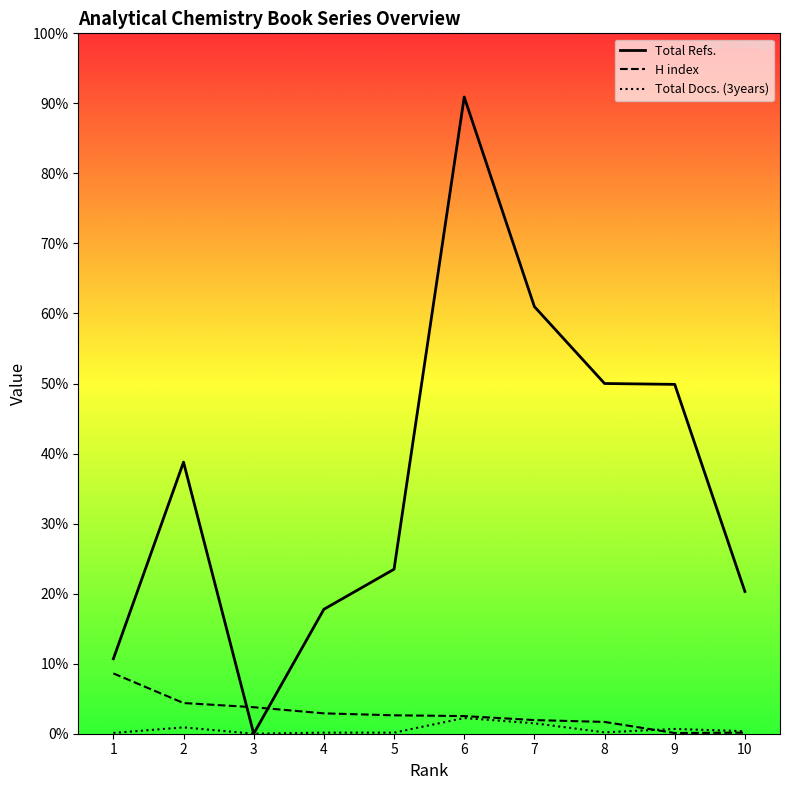

At which label does H index reach its peak?

1